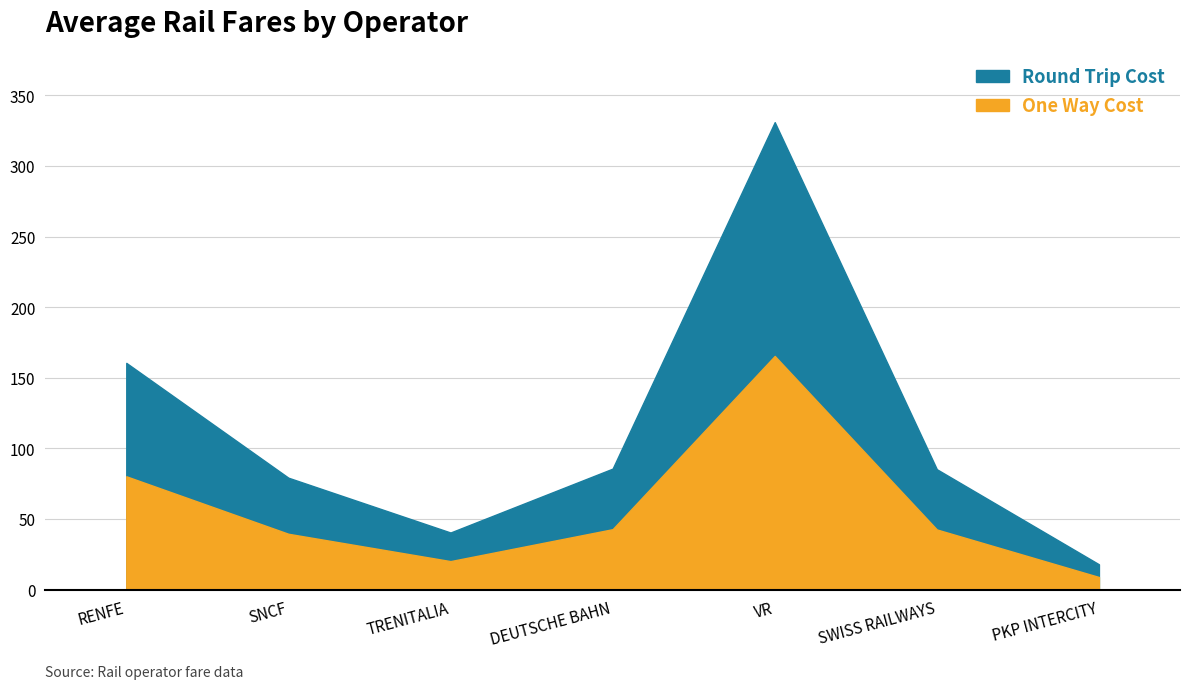

True or false: Avg Round Trip Cost and Avg One Way Cost cross at least once.

False